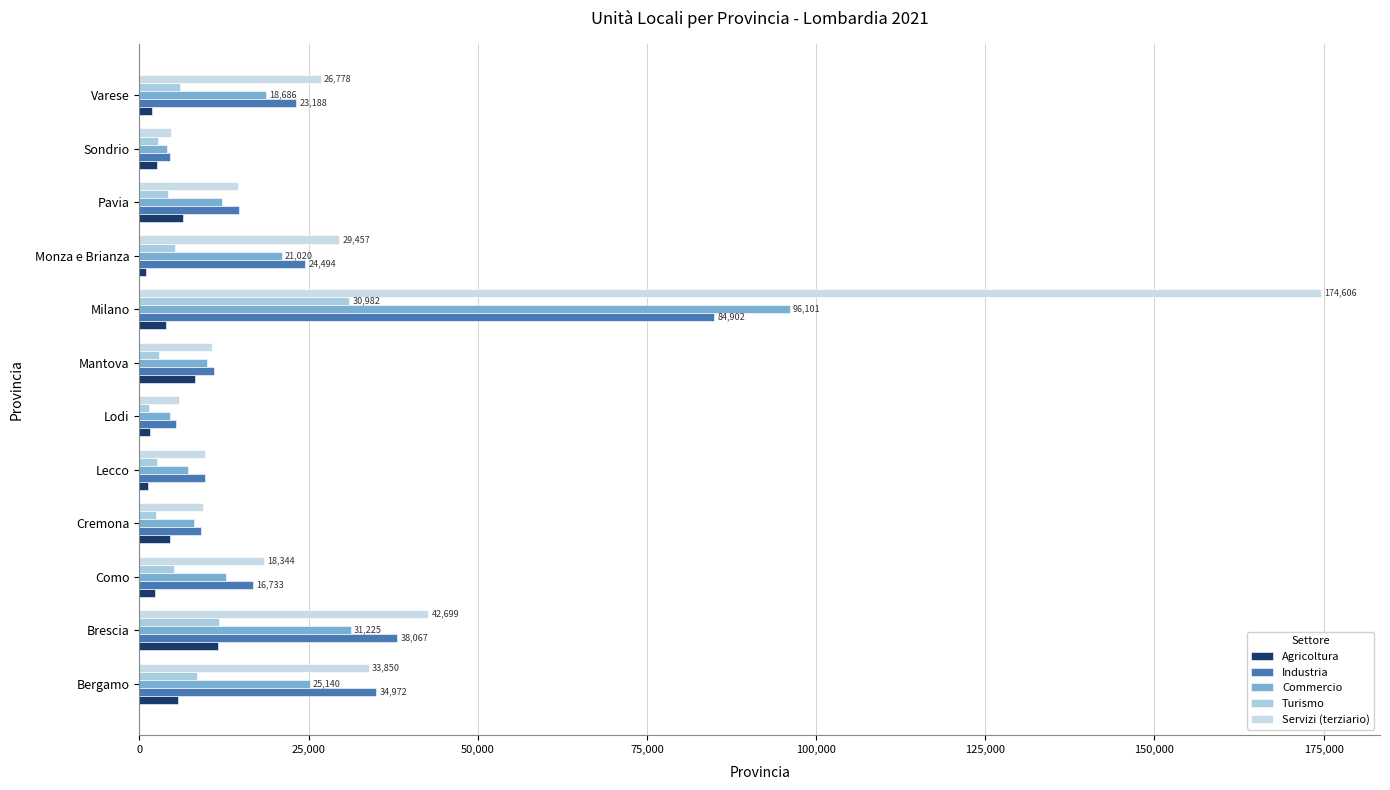

How many categories are shown in the chart?

12